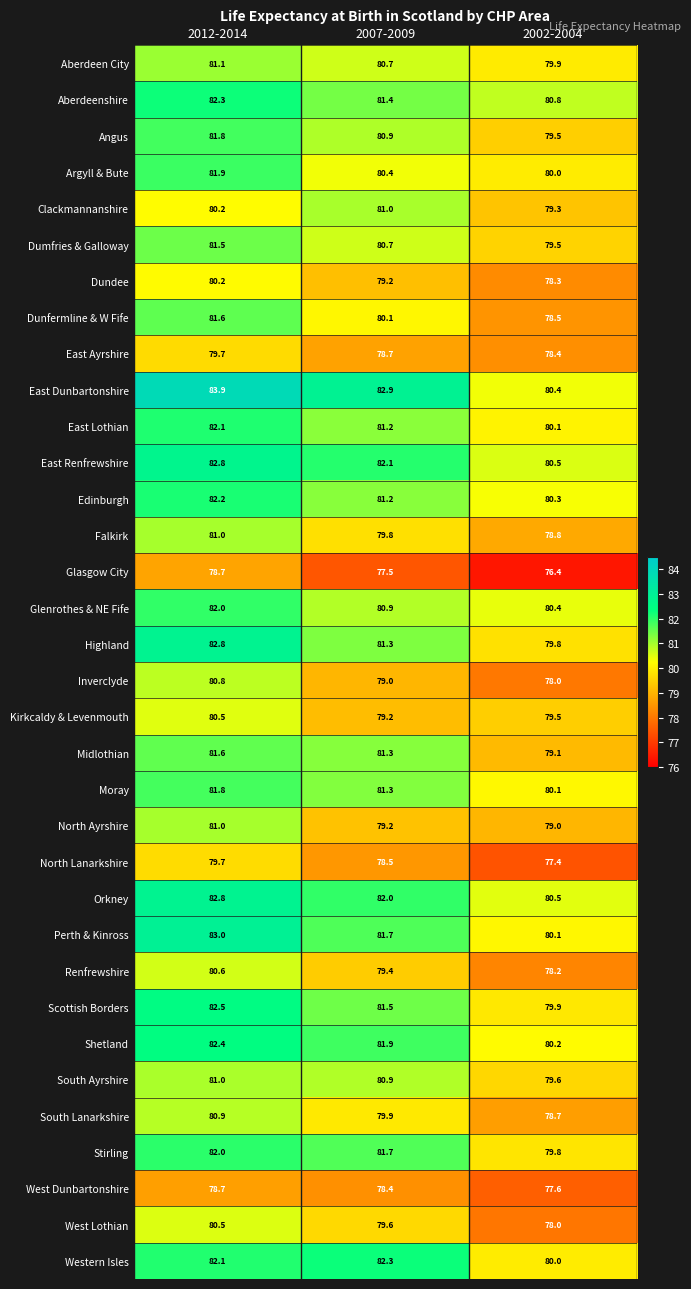

What is the difference between the South Lanarkshire values at 2012-2014 and 2007-2009?

1.0